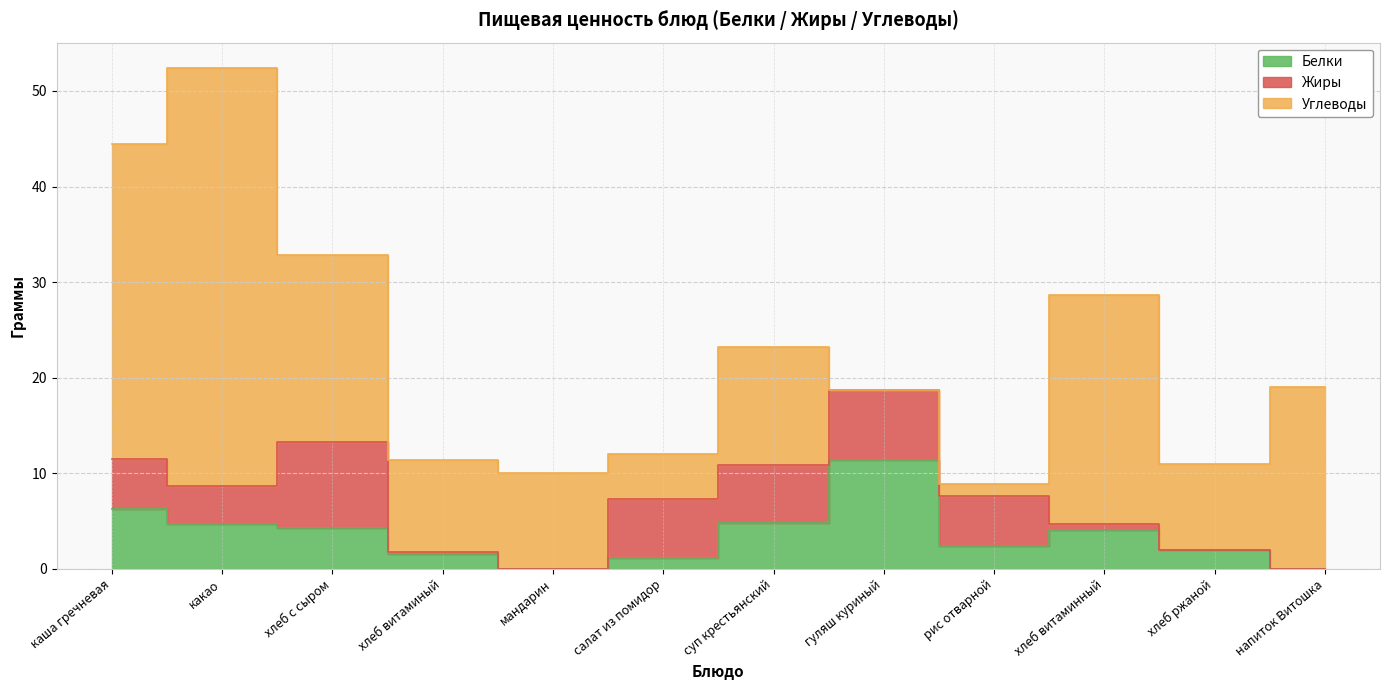

How many categories are shown in the chart?

12